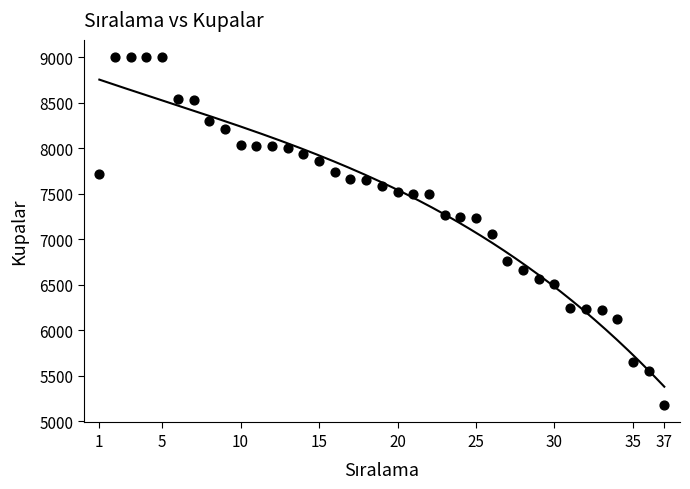

What is the range of Y values (max minus min)?

3823